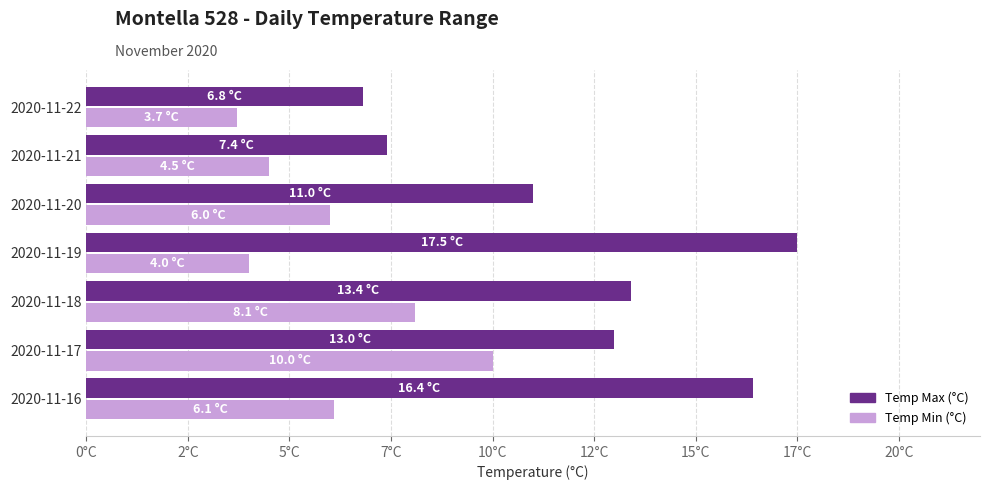

What are all the series names shown in the legend?

Temp Max (°C), Temp Min (°C)